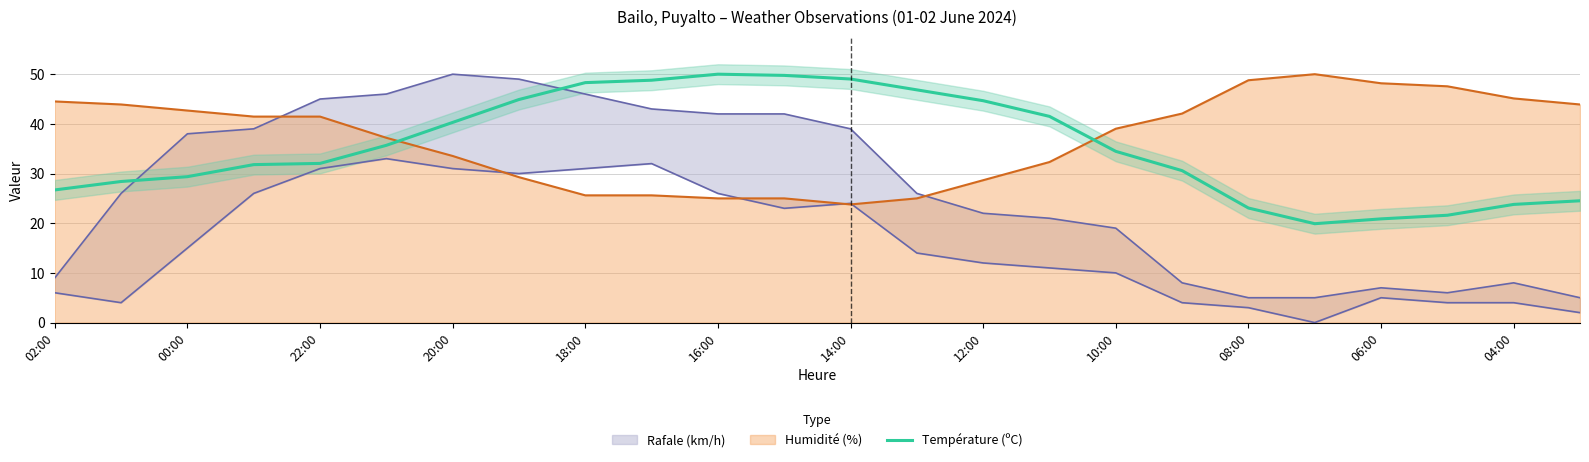

Read the value at 13.

46.8